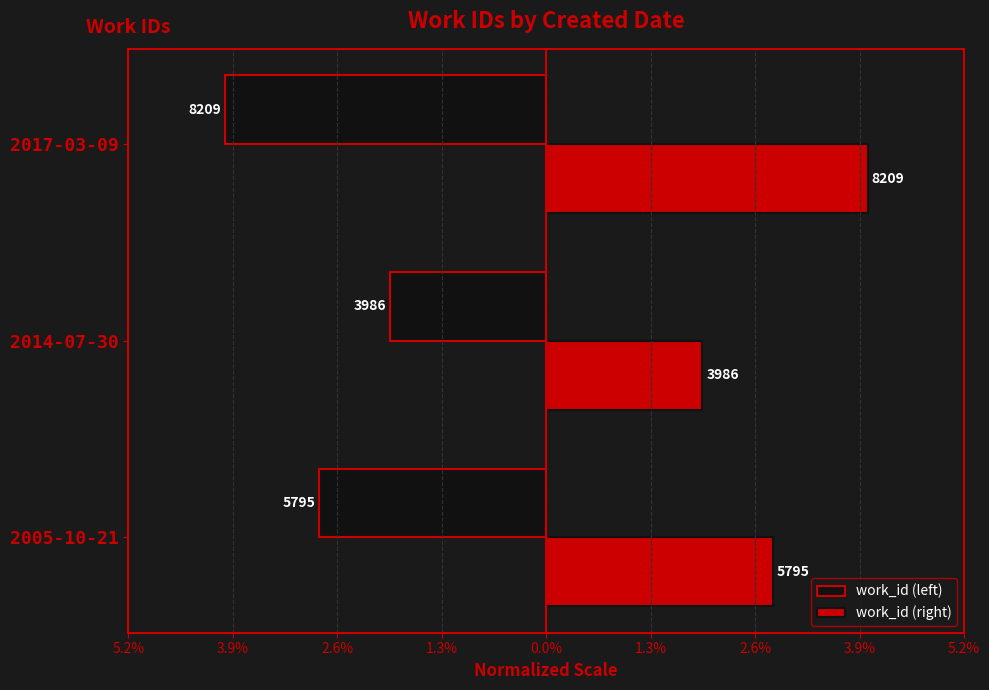

What are all the series names shown in the legend?

work_id (left), work_id (right)